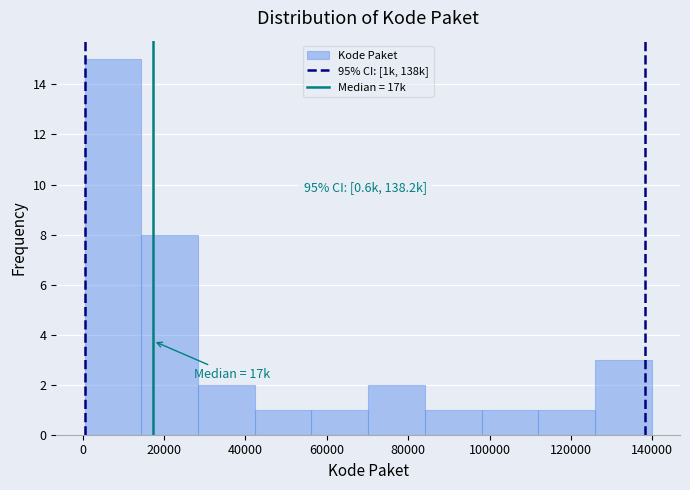

Over which range of the x-axis is the bar tallest?

0 to 14000